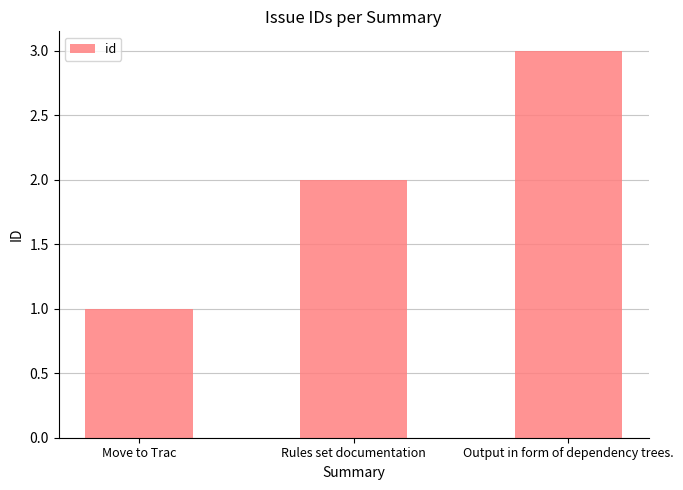

Are the bars grouped side by side (vs. stacked)?

No